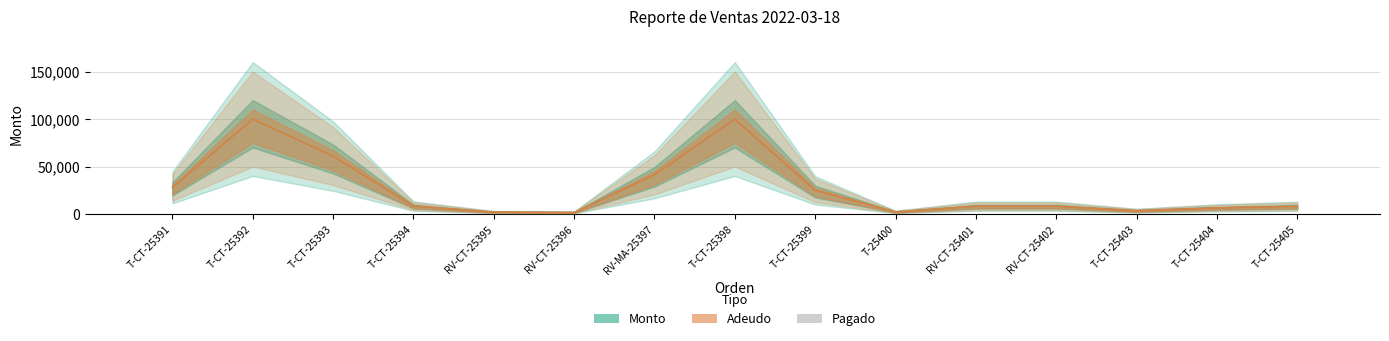

What are all the series names shown in the legend?

Monto, Adeudo, Pagado